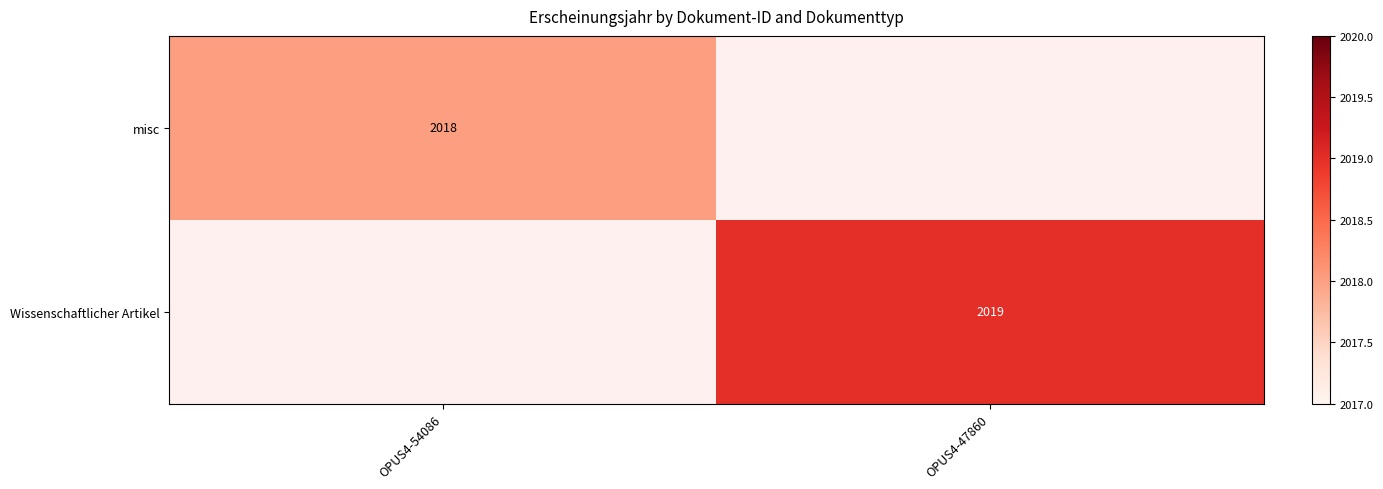

At how many categories does at least one series exceed 2018?

1